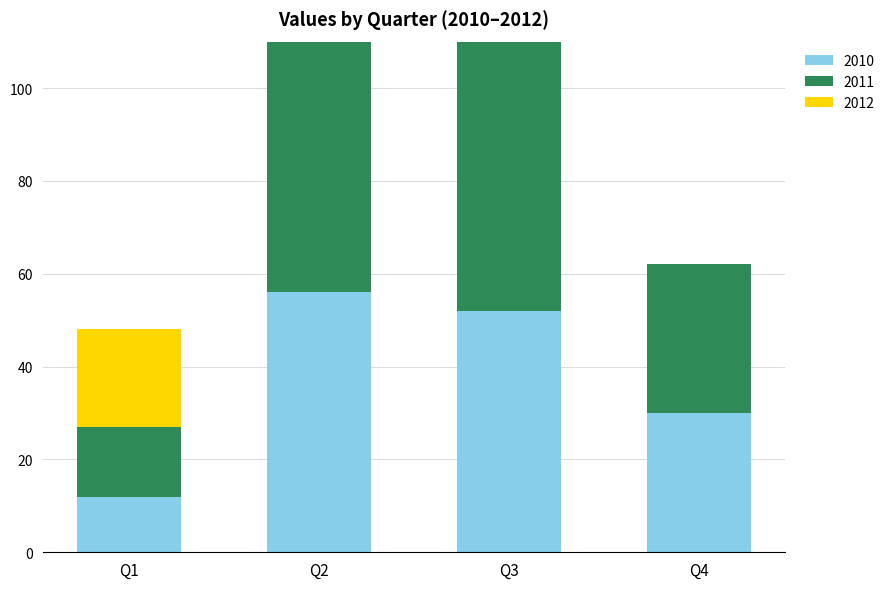

Which category has the lowest value in the 2012 series?

Q4